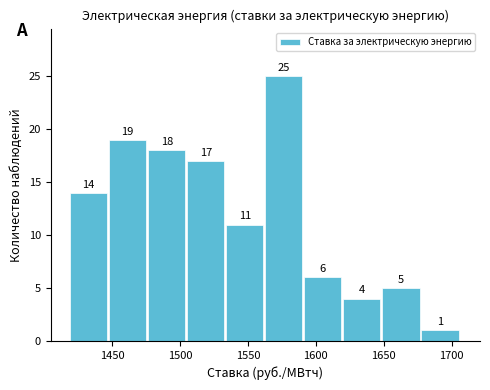

What is the height of the bar covering 1420 to 1450 on the x-axis? The bar edges are not printed on the chart, so give them approximately, as read against the axis.

14